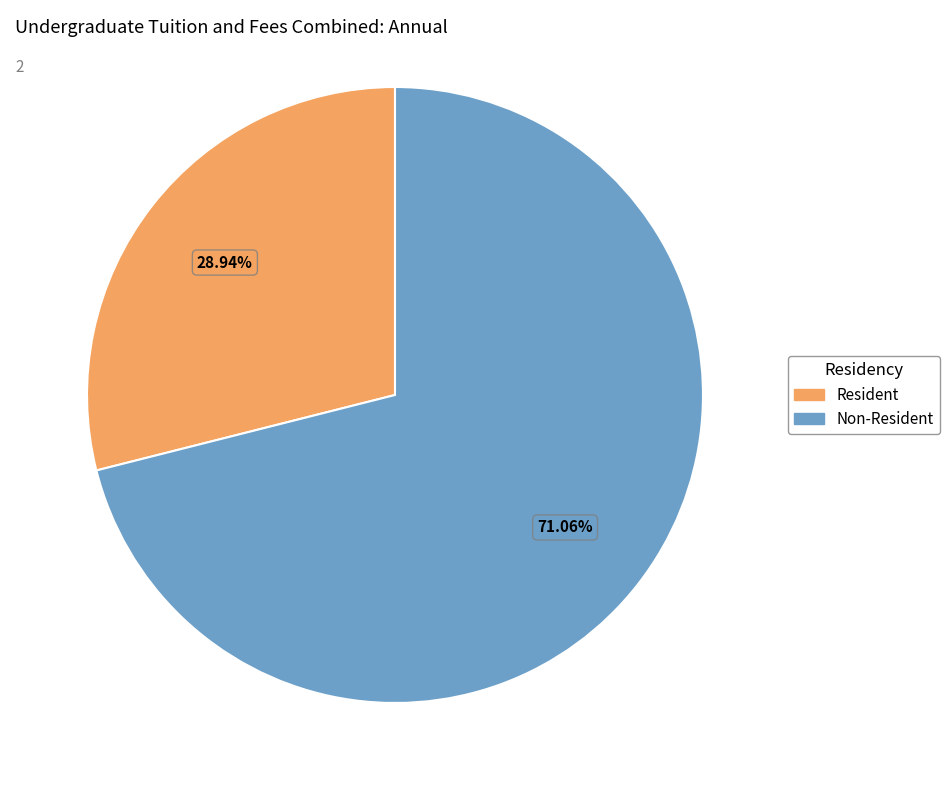

The Resident slice represents 29% of the pie. True or false?

True